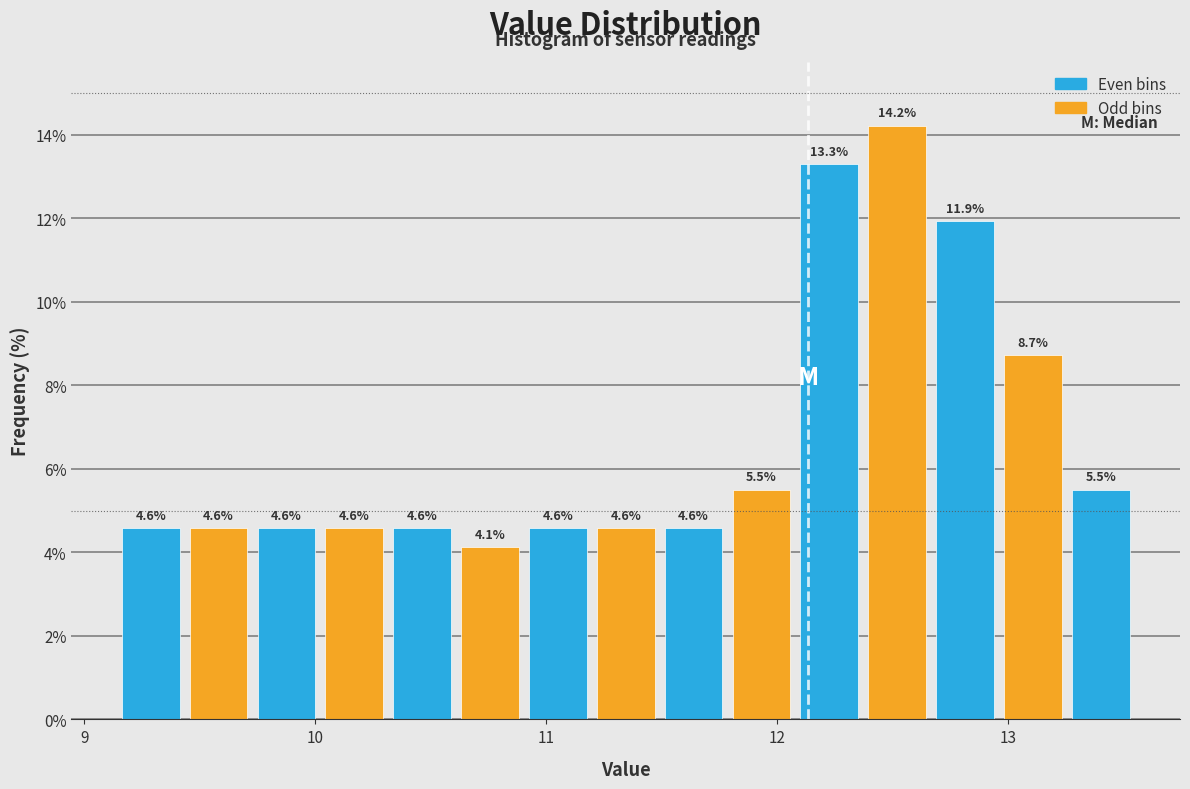

Read against the x-axis, roughly where is the centre of the tallest bar?

12.5